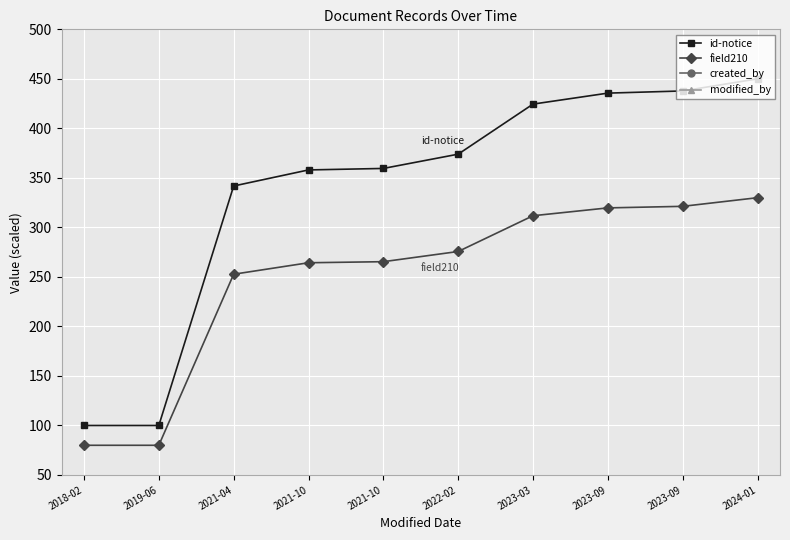

In modified_by, how many points are higher than both neighbors (excluding endpoints)?

1